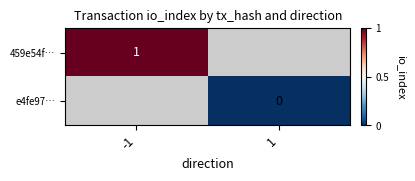

Is the value of e4fe97… at 1 greater than the value of 459e54f… at -1?

No